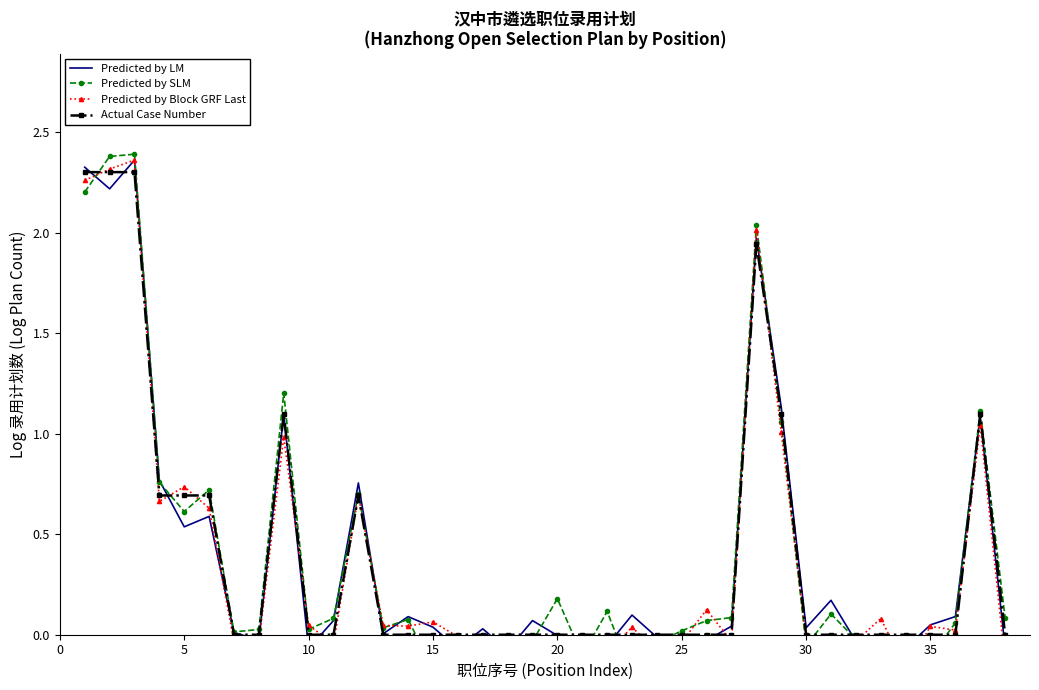

After their last crossing, which series has the higher values: Actual Case Number or Predicted by LM?

Actual Case Number